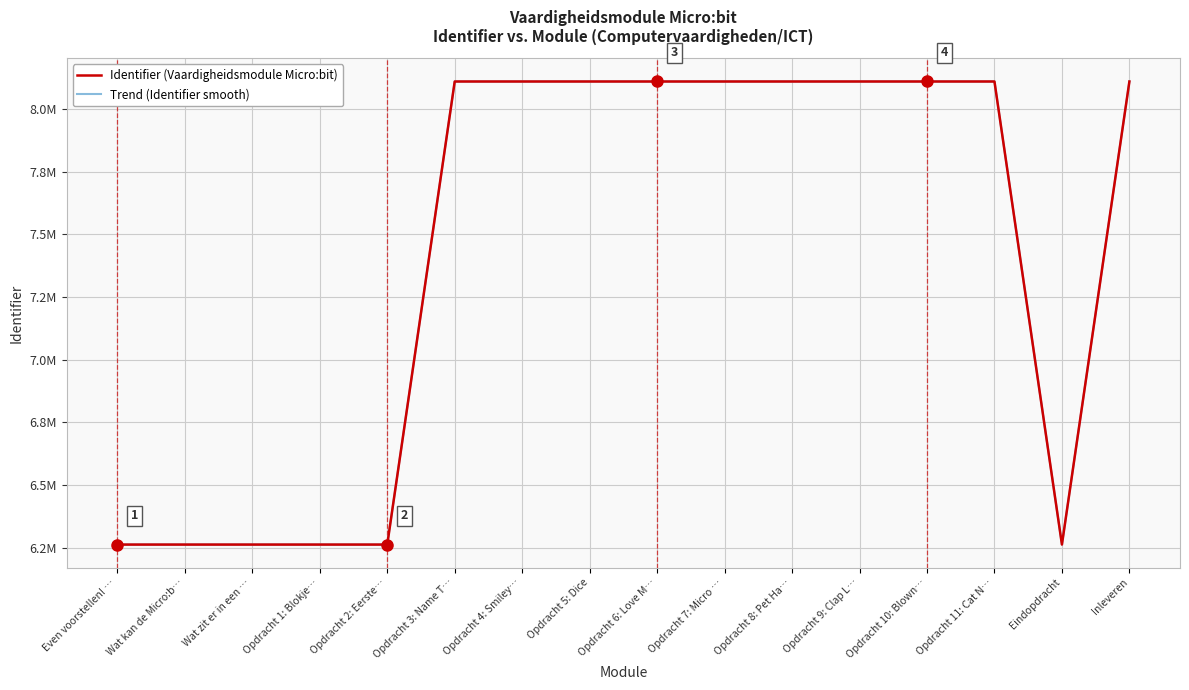

Which category has the lowest value across all series?

Even voorstellen! …